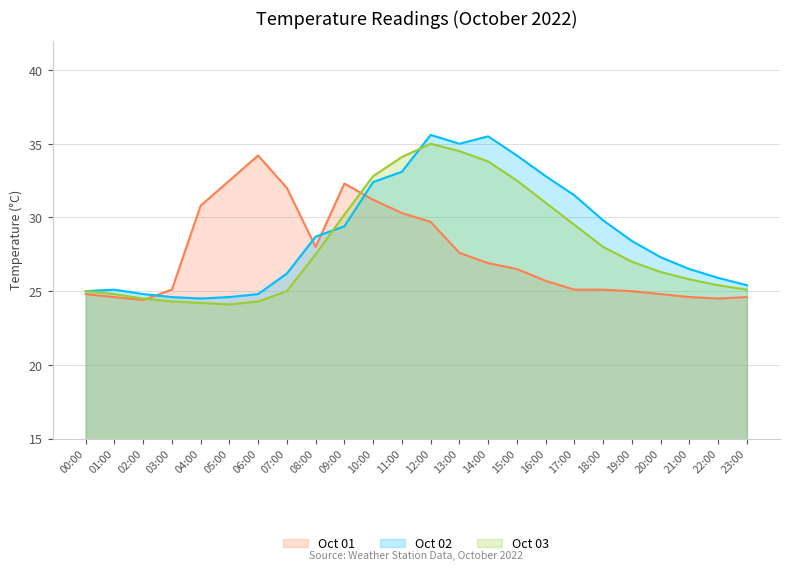

What are all the series names shown in the legend?

Oct 01, Oct 02, Oct 03